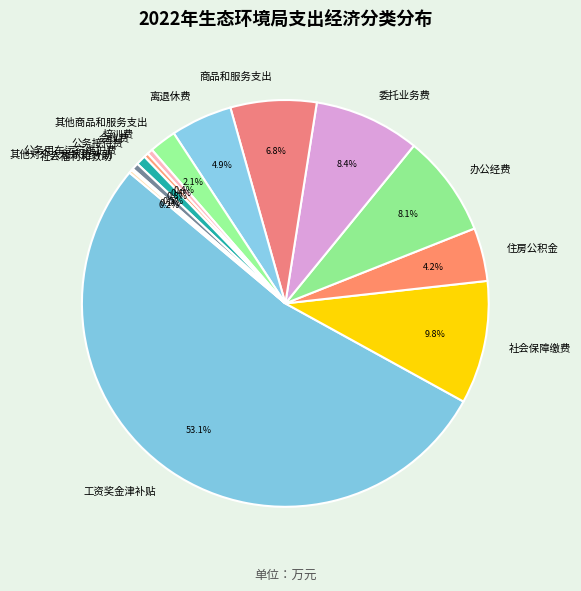

The 离退休费 slice represents 5% of the pie. True or false?

True